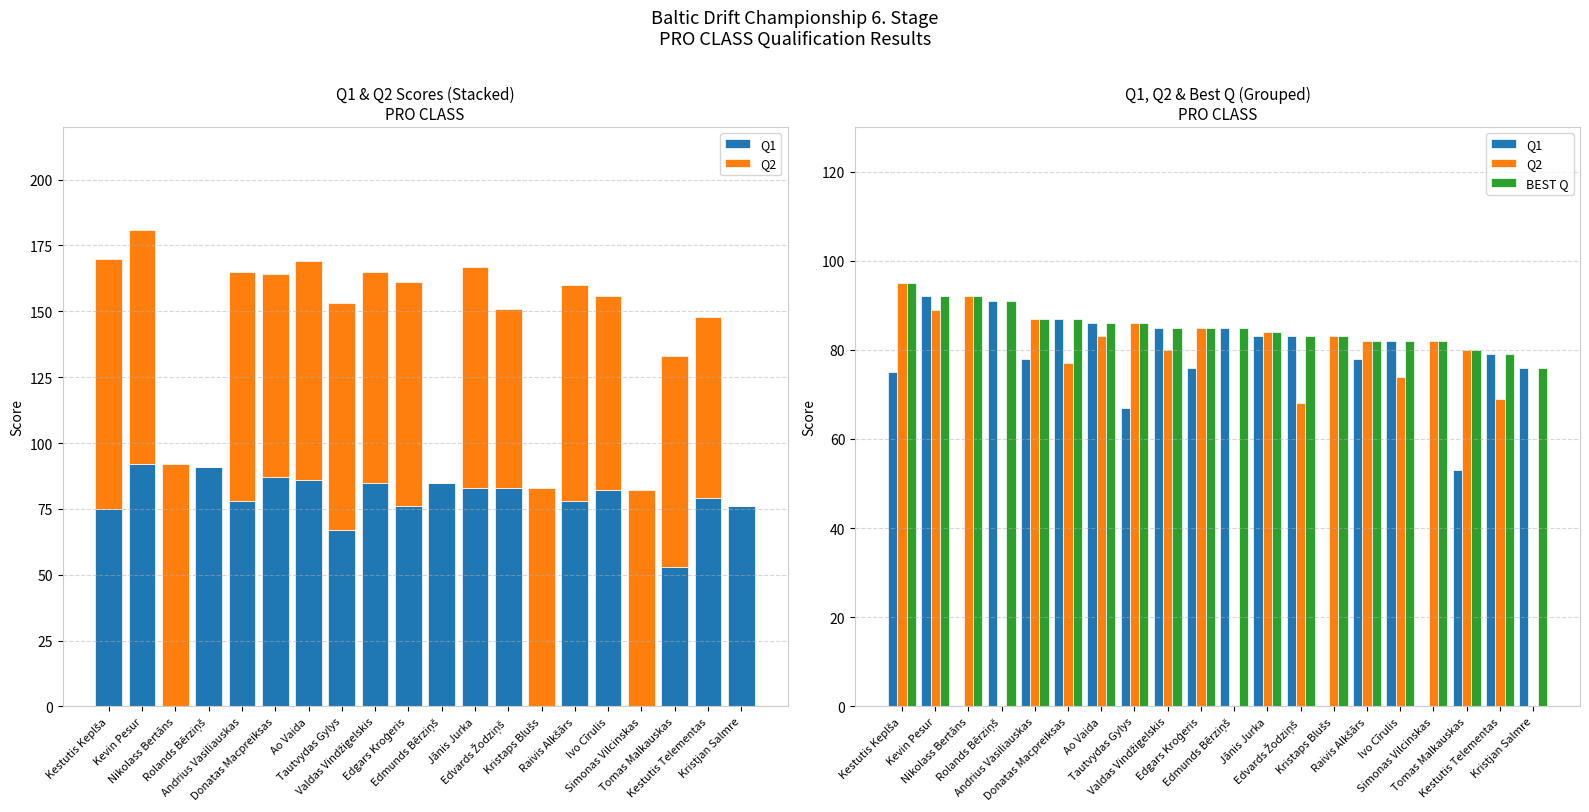

What position from the right is Valdas Vindžigelskis?

12